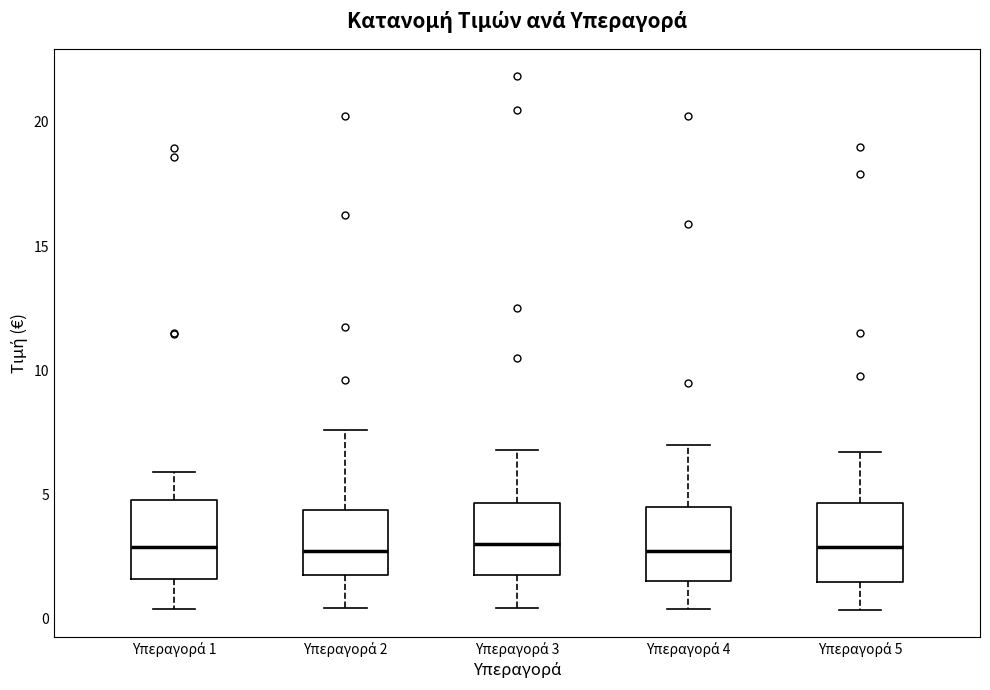

Where does the upper whisker of the box for Υπεραγορά 4 end on the y-axis? The values are not printed on the chart, so give them approximately, as read against the axis.

7.0